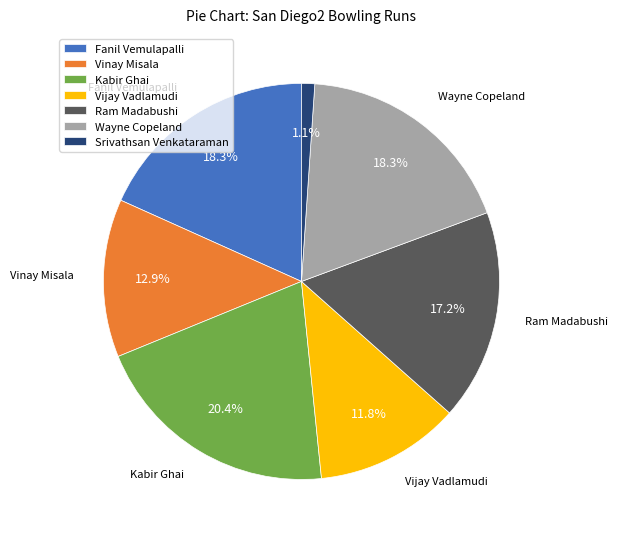

Which slice is the largest?

Kabir Ghai